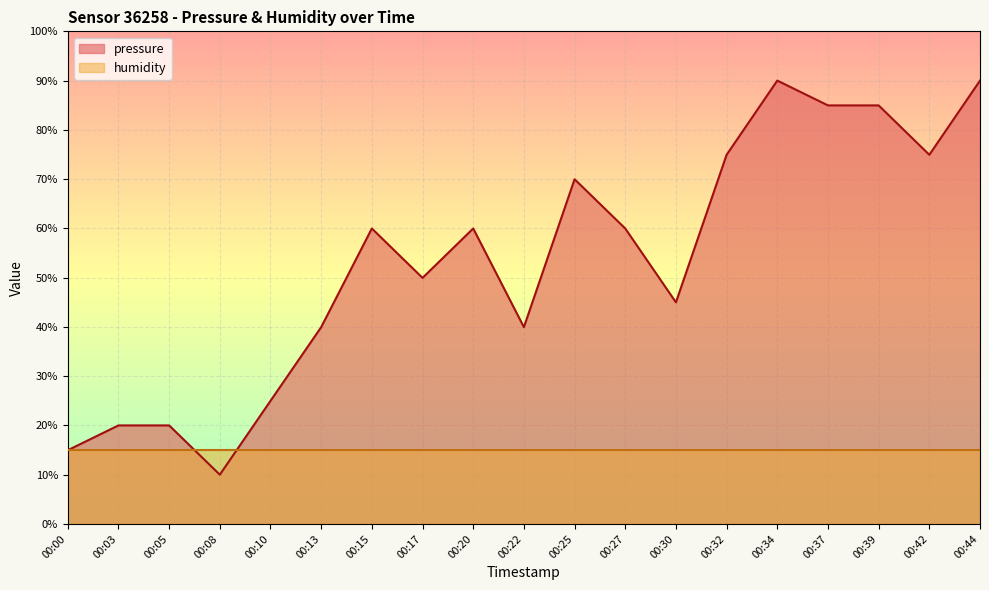

Reading left to right, extract all data points from this chart.

00:00=15.0	00:03=20.0	00:05=20.0	00:08=10.0	00:10=25.0	00:13=40.0	00:15=60.0	00:17=50.0	00:20=60.0	00:22=40.0	00:25=70.0	00:27=60.0	00:30=45.0	00:32=74.9	00:34=90.0	00:37=85.0	00:39=85.0	00:42=74.9	00:44=90.0